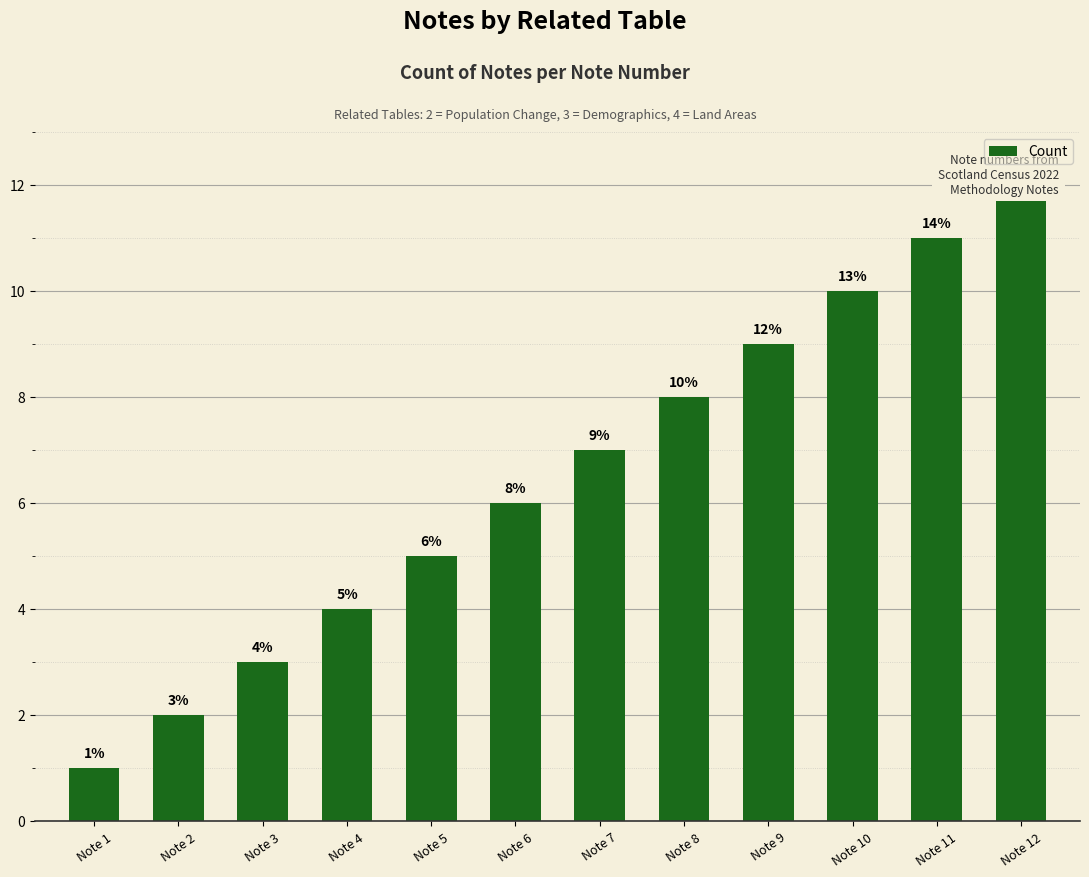

What is the approximate value at Note 1?

1